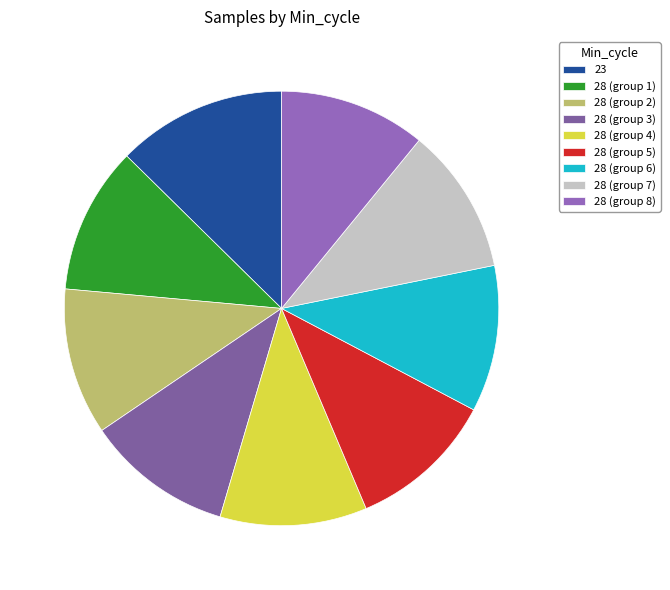

How many segments does this pie chart have?

9